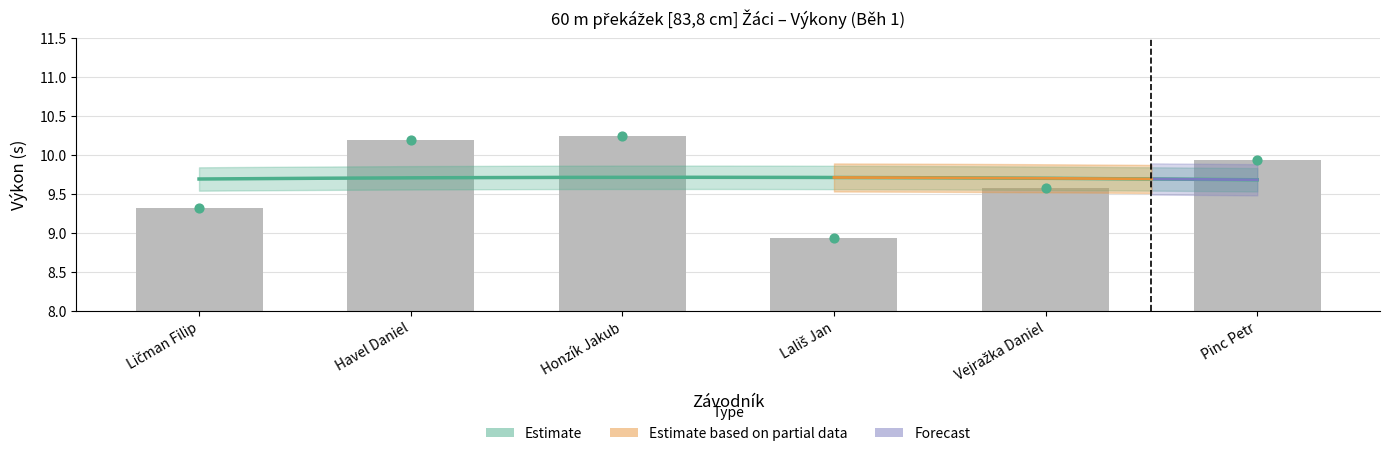

Between Havel Daniel and Vejražka Daniel, which is larger?

Havel Daniel